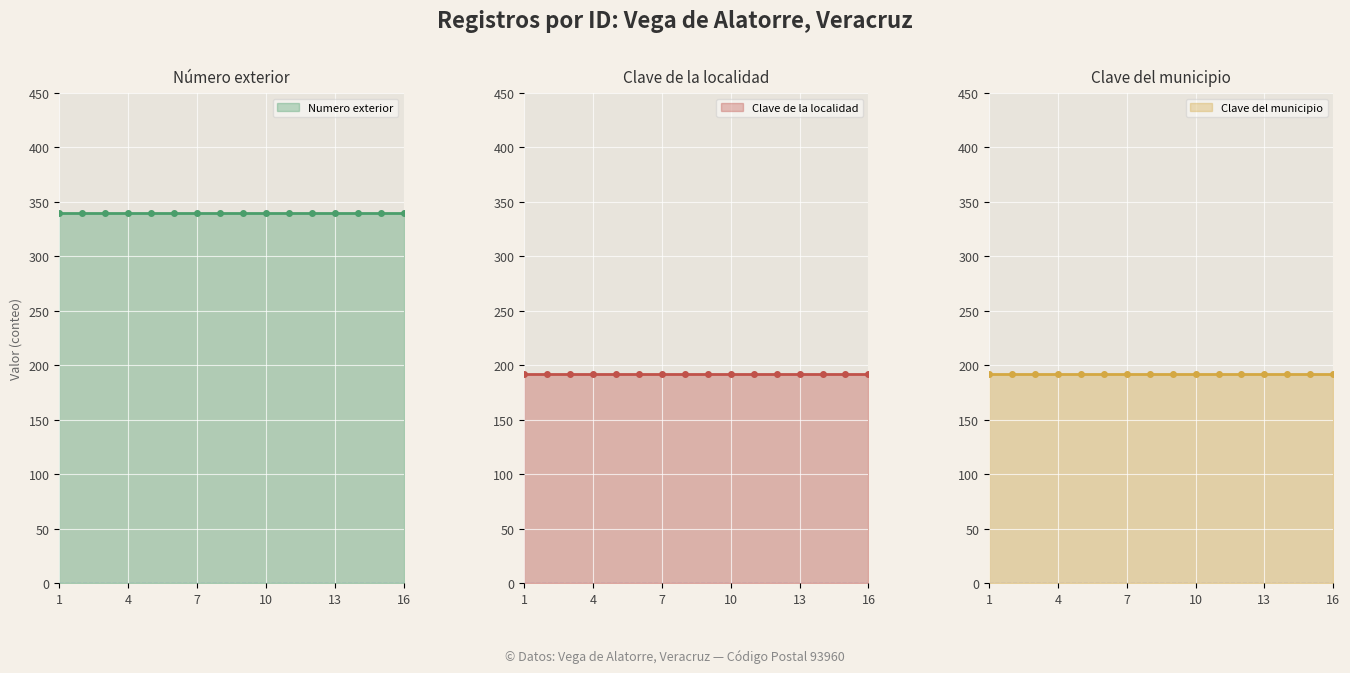

True or false: Clave del municipio has more than 0 points higher than both neighbors.

False